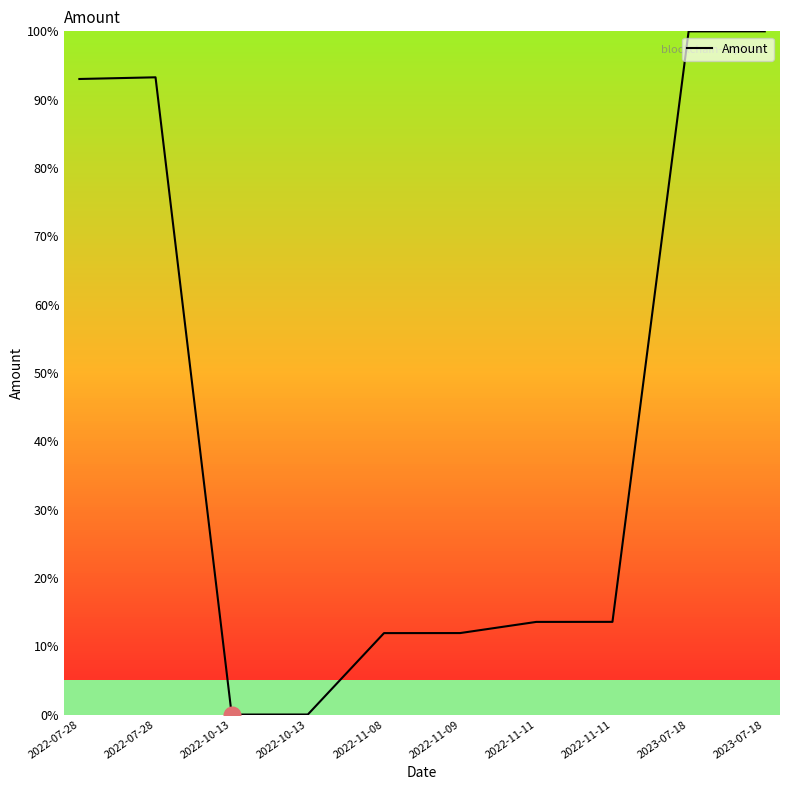

List the labels in order of value, largest first.

2023-07-18, 2023-07-18, 2022-07-28, 2022-07-28, 2022-11-11, 2022-11-11, 2022-11-09, 2022-11-08, 2022-10-13, 2022-10-13